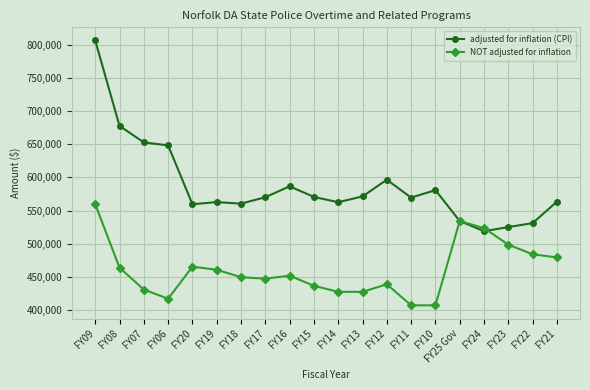

What is the minimum value for adjusted for inflation (CPI)?

518893